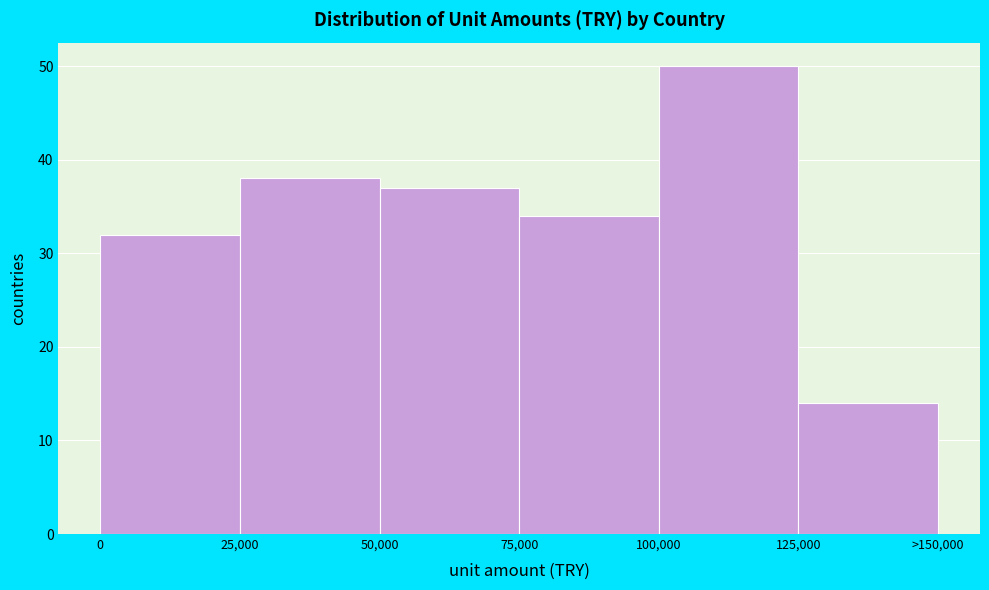

Reading left to right, extract all data points from this chart.

0=32	25,000=38	50,000=37	75,000=34	100,000=50	125,000=14